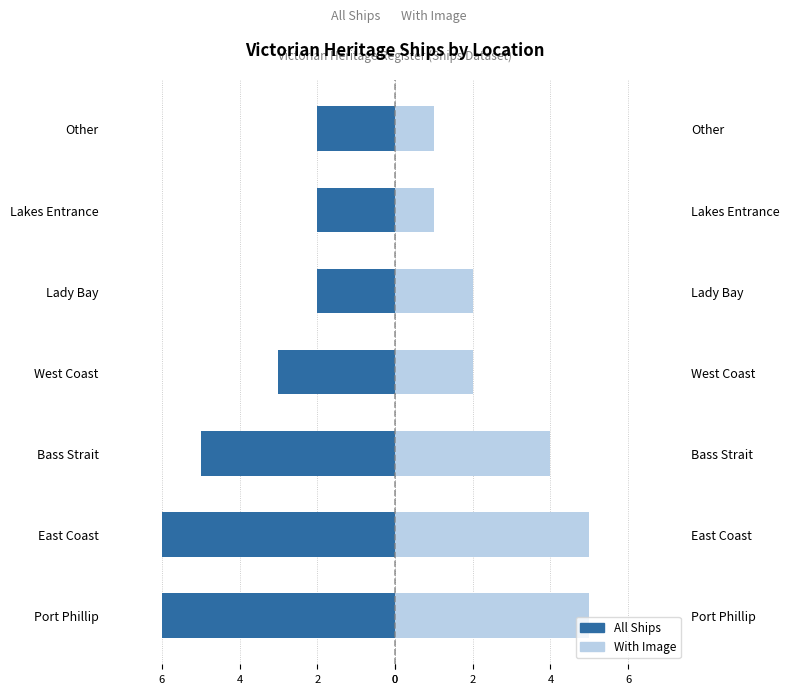

Is it true that All Ships equals -2 at West Coast?

False